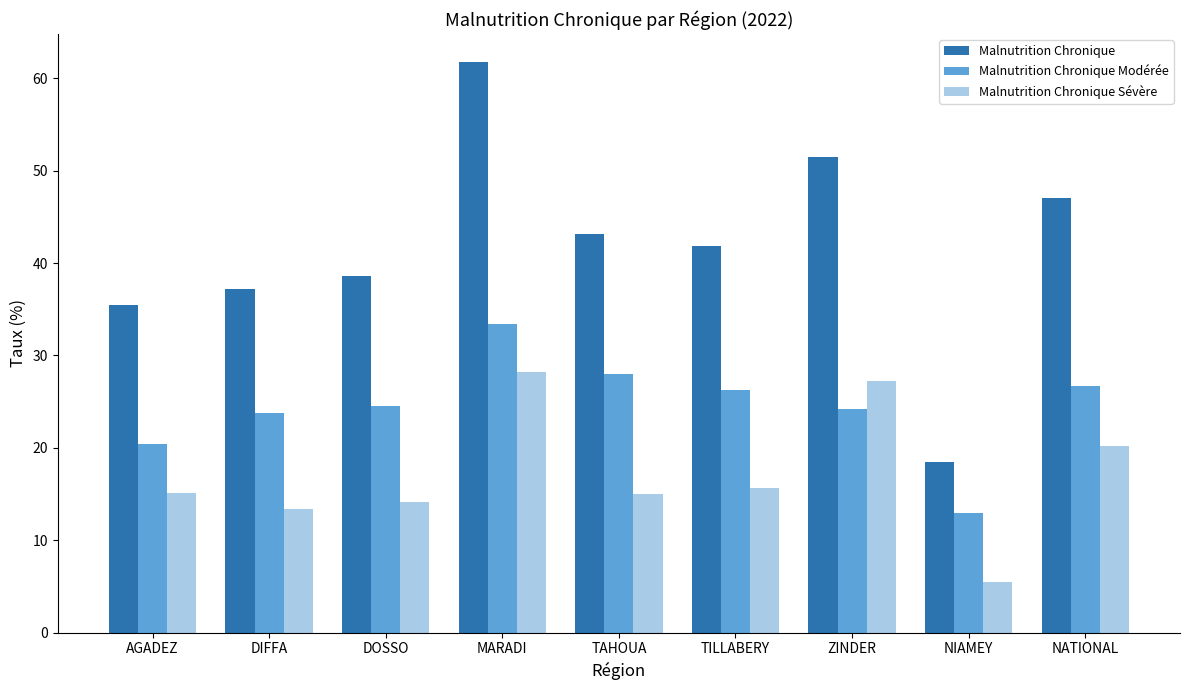

At which label does Malnutrition Chronique reach its minimum?

NIAMEY